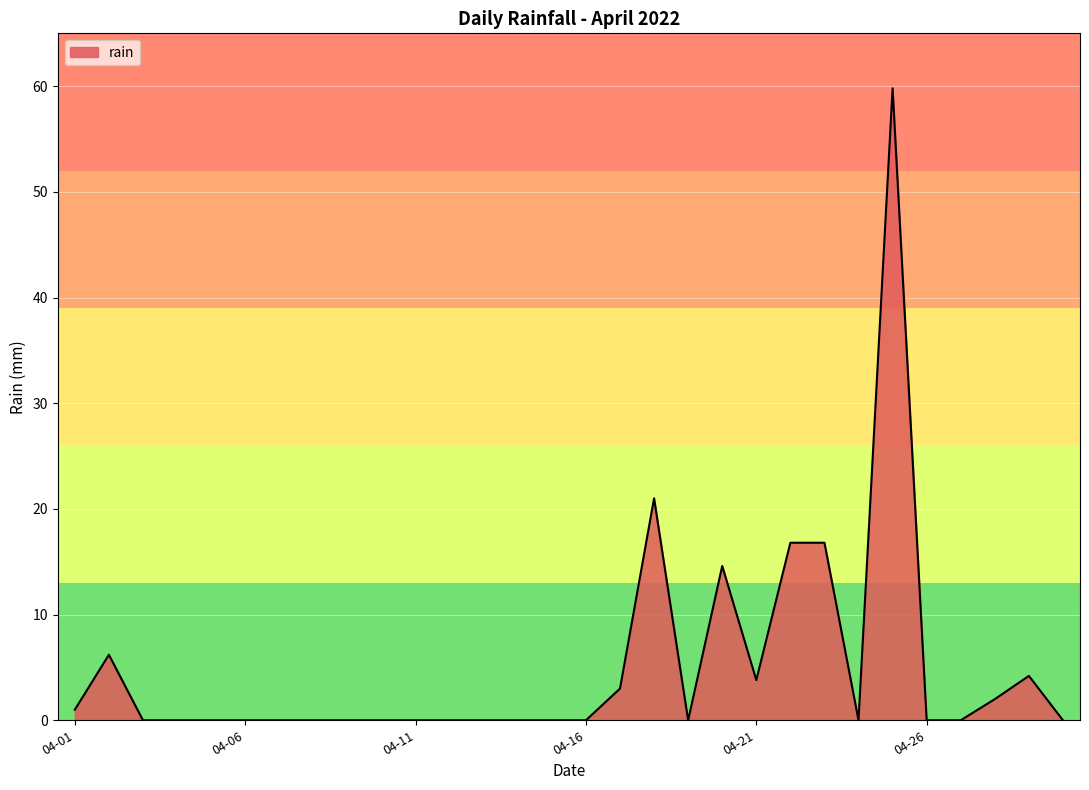

What is the greatest value displayed?

59.8